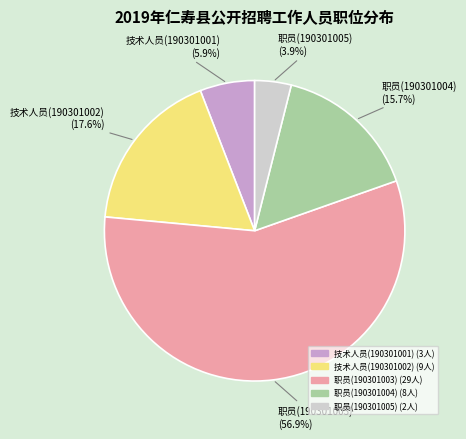

Is it true that 技术人员(190301002) is 27% of the pie?

False